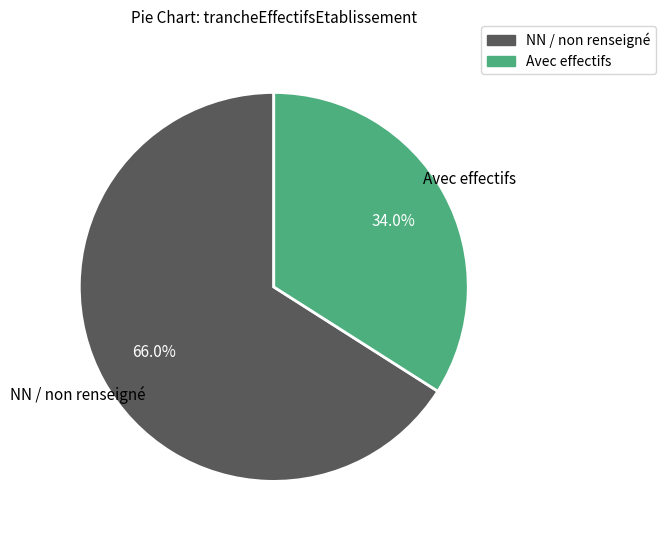

Does any single category account for the majority?

Yes